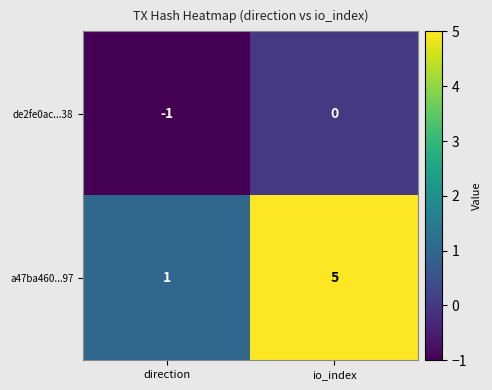

What is the sum of all a47ba460...97 values?

6